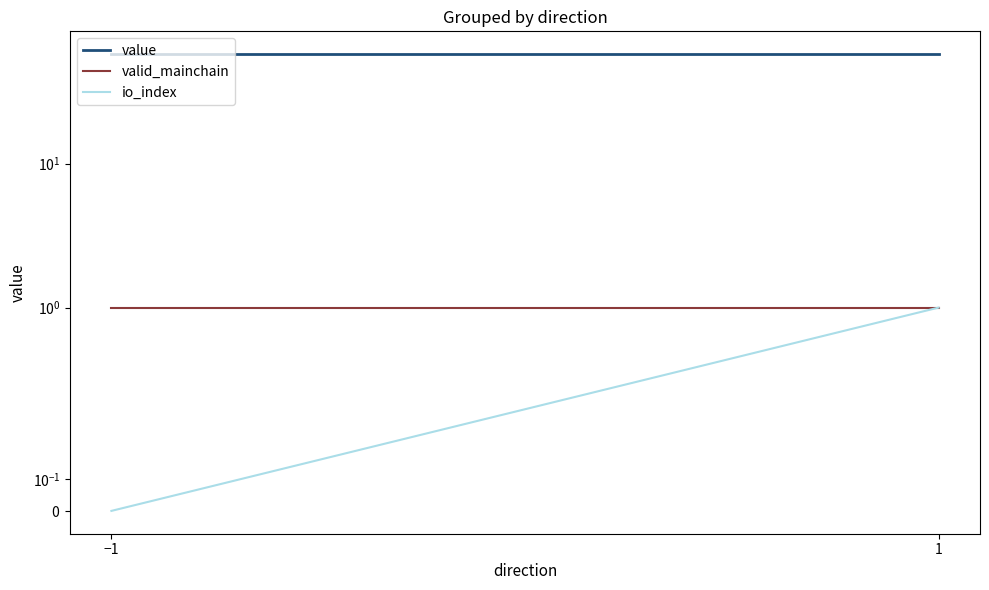

What is the label of the 1st point from the left?

−1